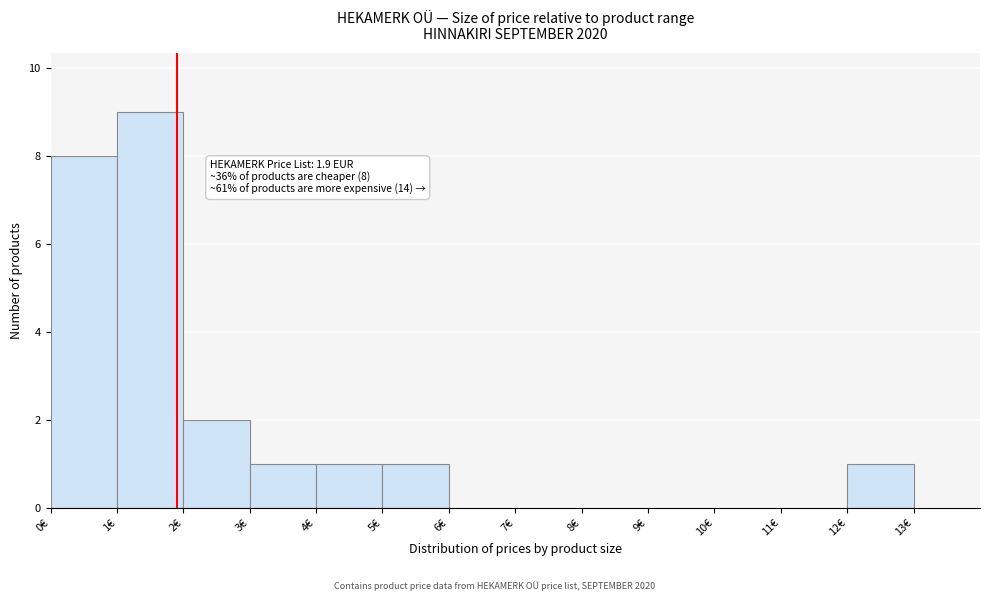

Which range on the x-axis has the tallest bar?

1 to 2